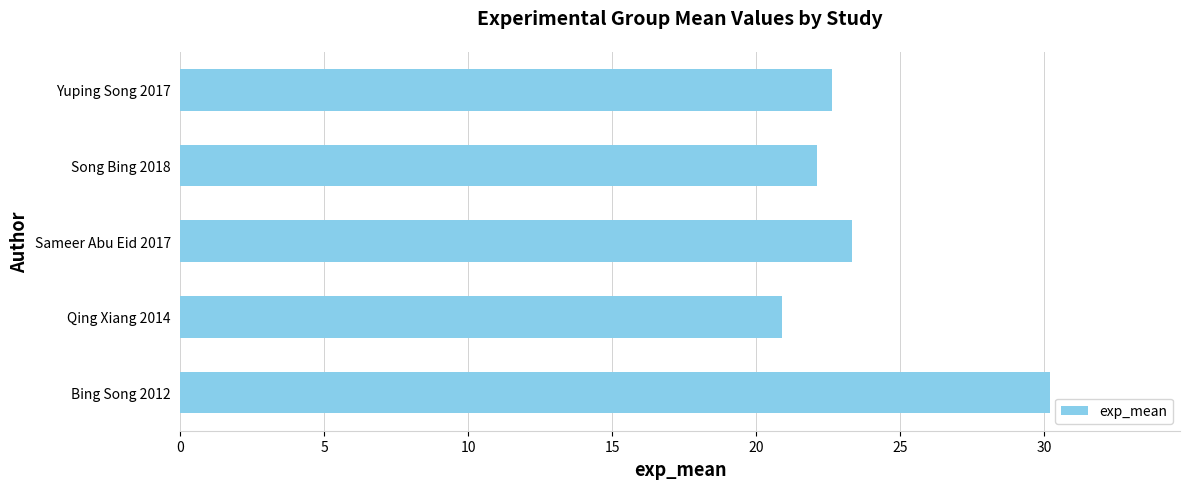

What is the change in value from Bing Song 2012 to Qing Xiang 2014?

-9.3